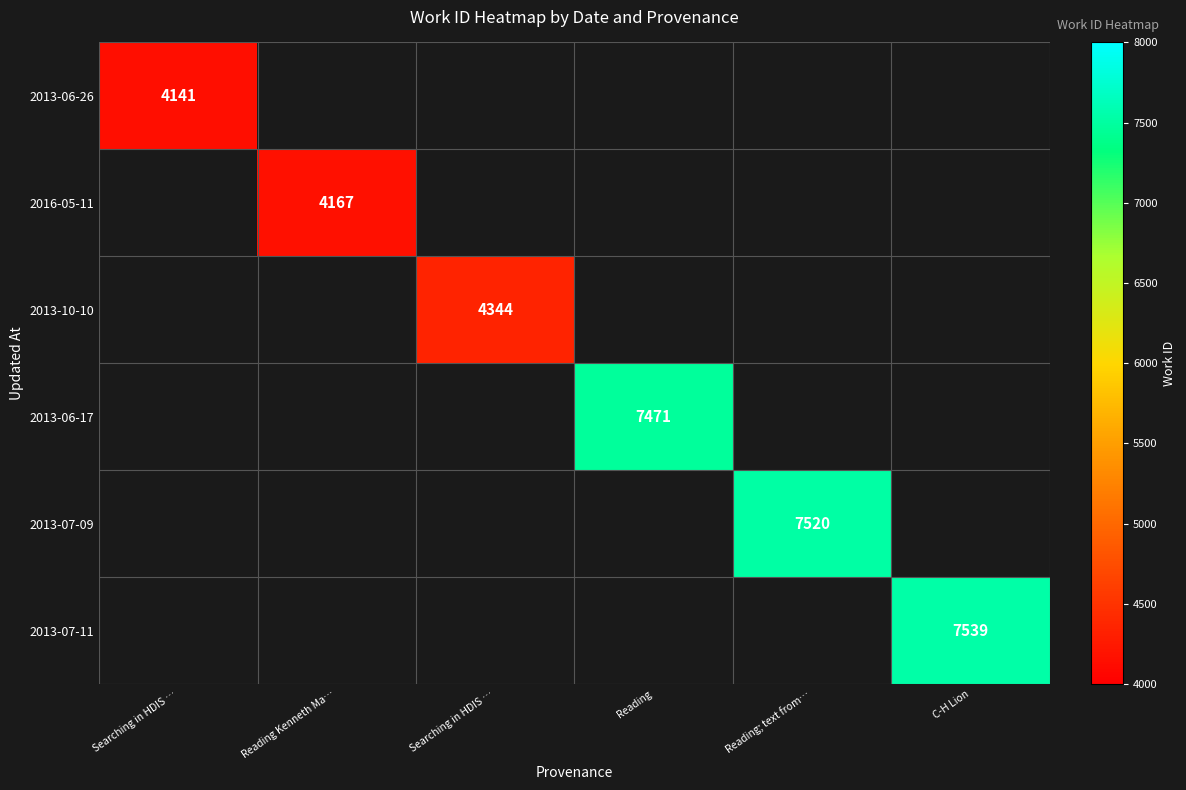

Which series has the largest range (max minus min)?

2013-06-26